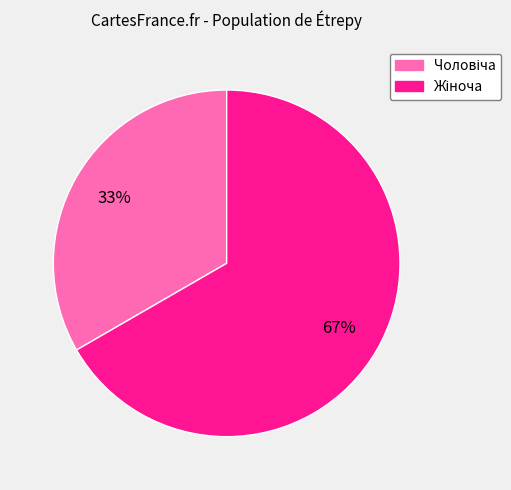

Does any single category account for the majority?

Yes